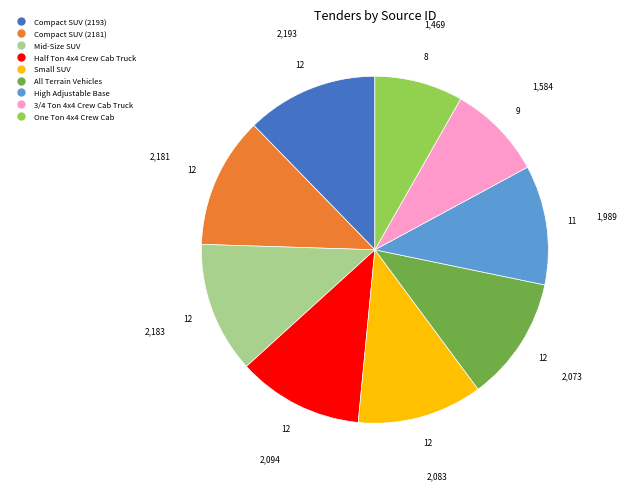

Which category has the smallest portion of the pie?

One Ton 4x4 Crew Cab